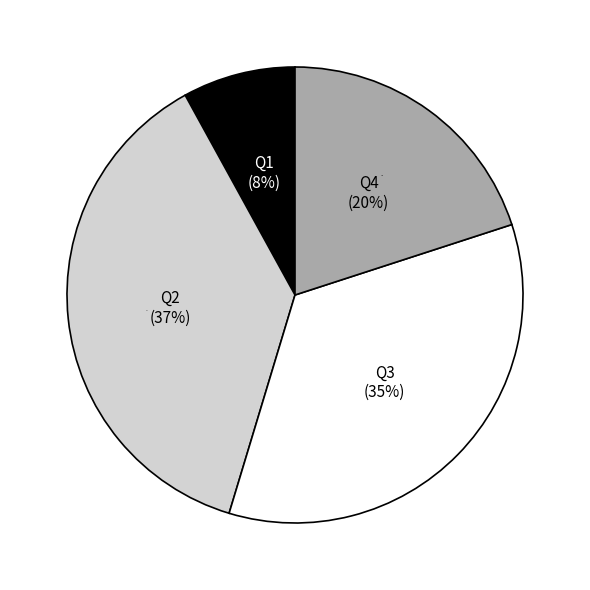

Rank the categories by value from lowest to highest.

Q1, Q4, Q3, Q2